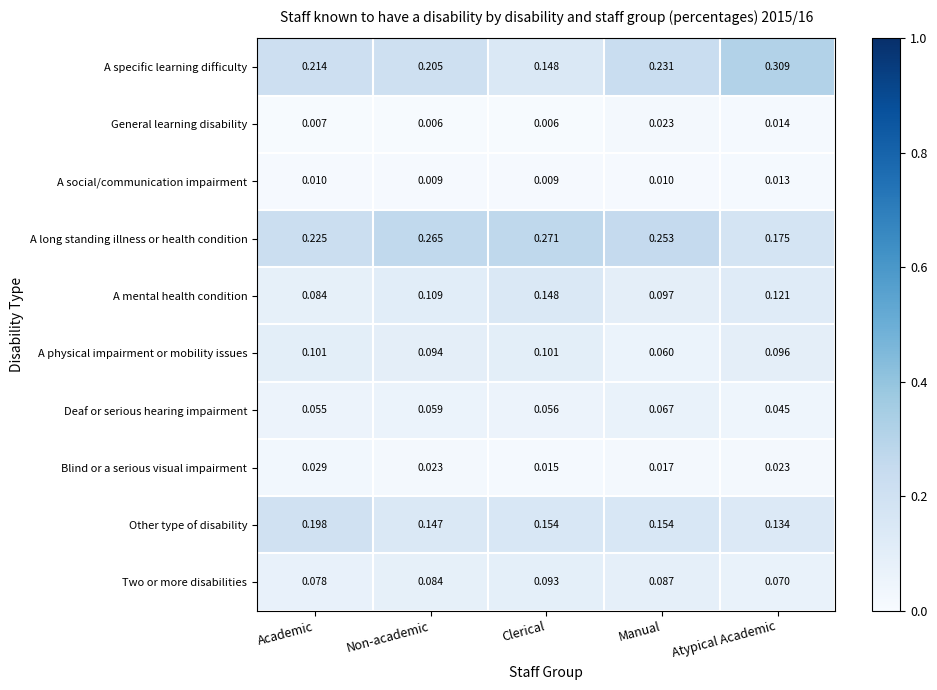

Which series has the largest range (max minus min)?

A specific learning difficulty